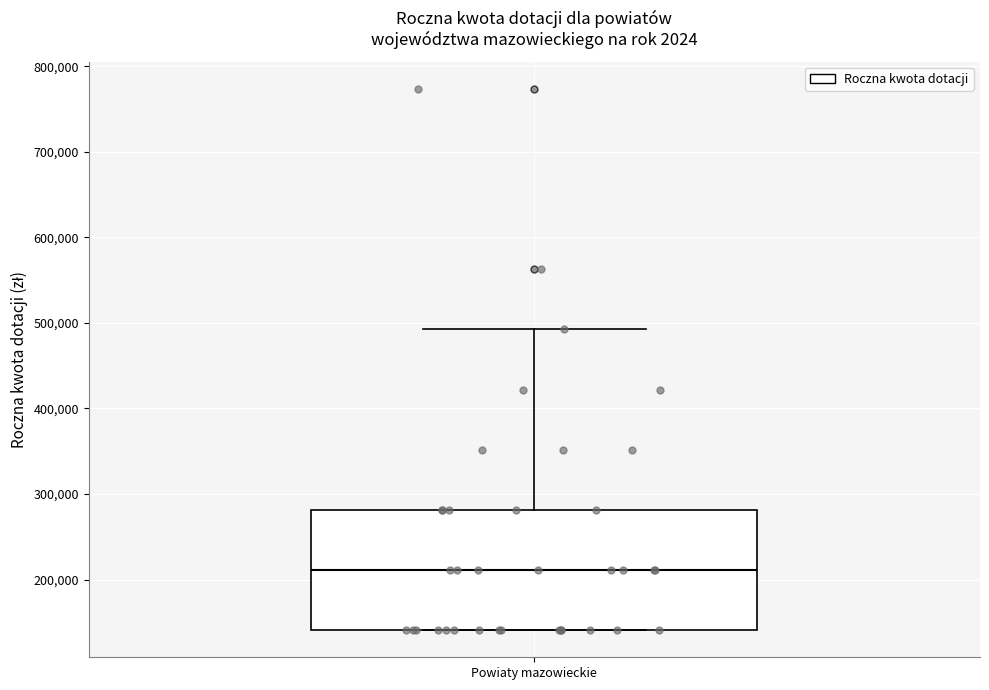

Transcribe this box plot: give where the median line is, the range the box spans, and where the two whiskers end, as read against the y-axis. The values are not printed on the chart, so give them approximately, as read against the axis.

median 210000, box 140000 to 280000, whiskers 140000 to 490000